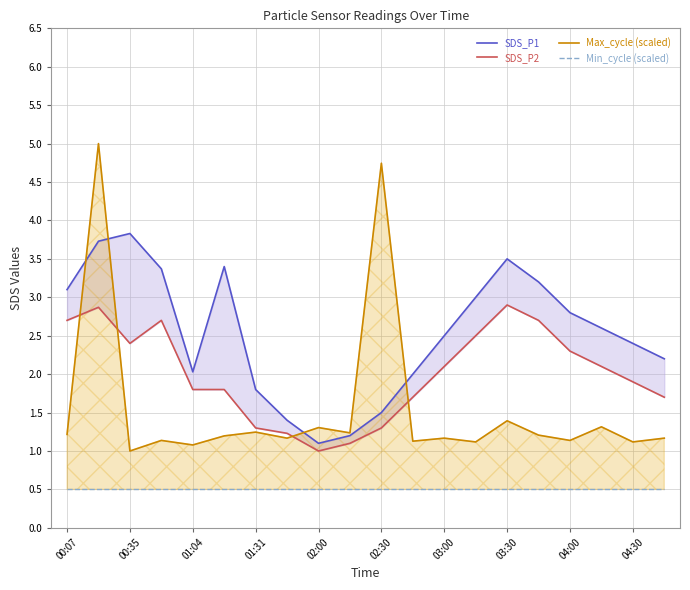

At how many categories does at least one series exceed 2?

15